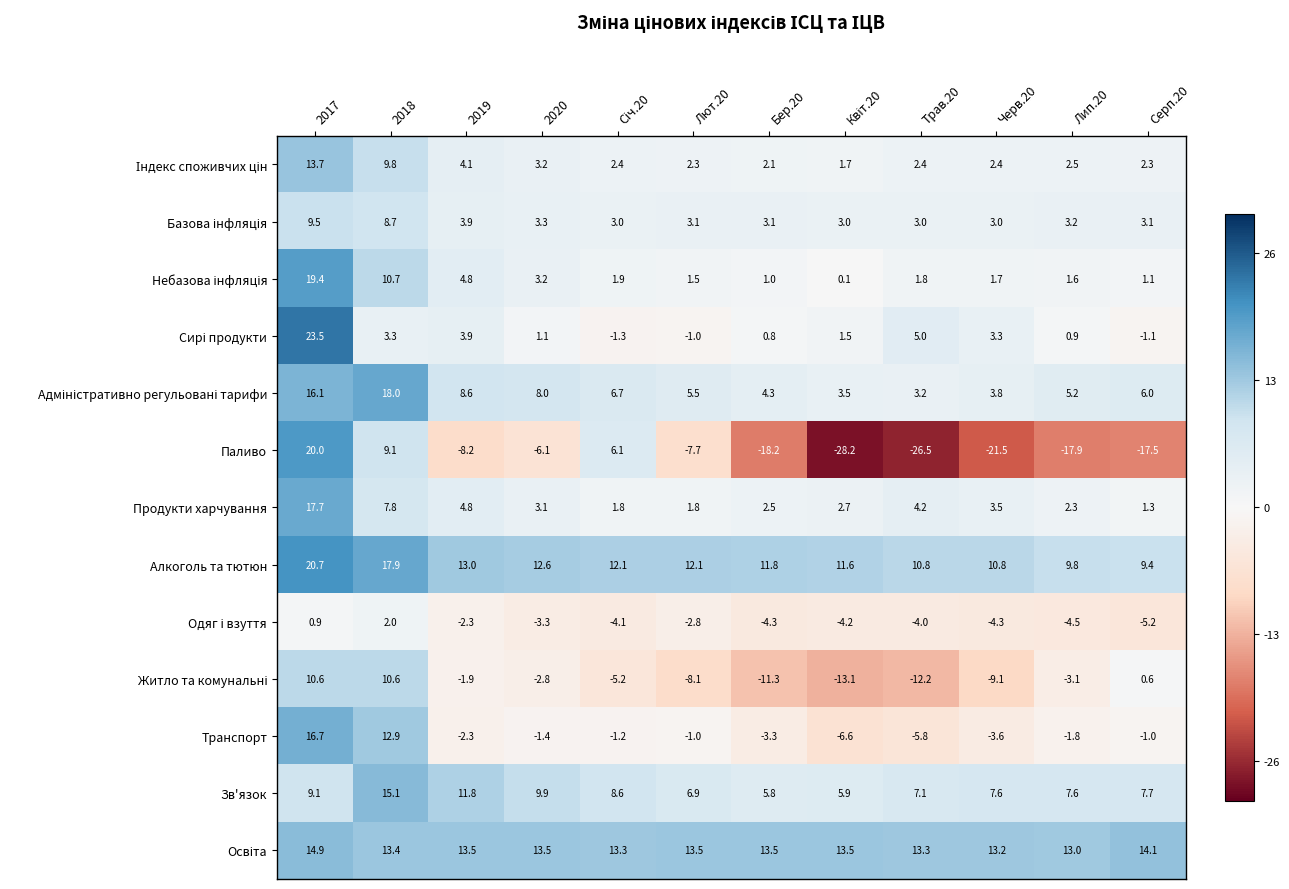

How many data points does each series have?

12